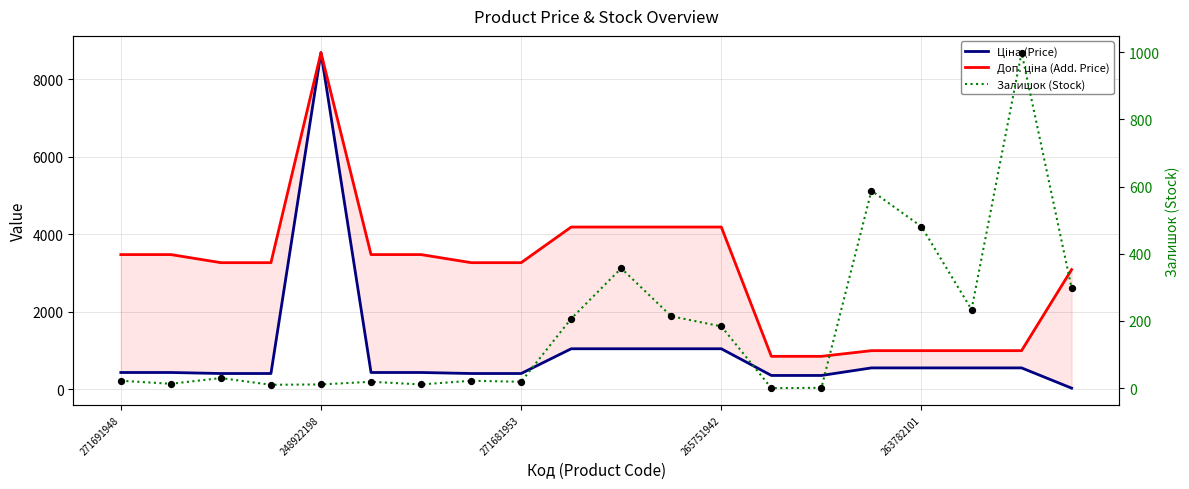

Which series reaches the minimum Y coordinate?

Залишок (Stock)